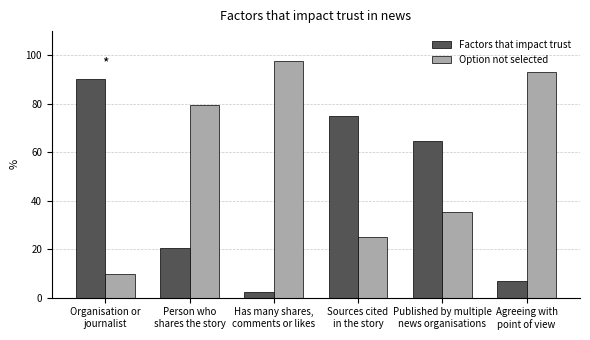

At how many categories does at least one series exceed 52?

6